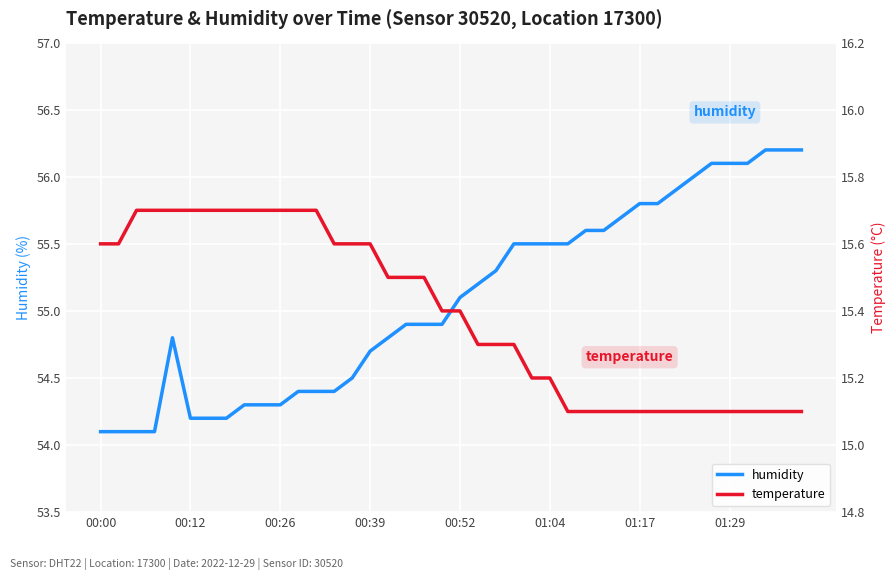

Where does the humidity series first go above 55?

00:52